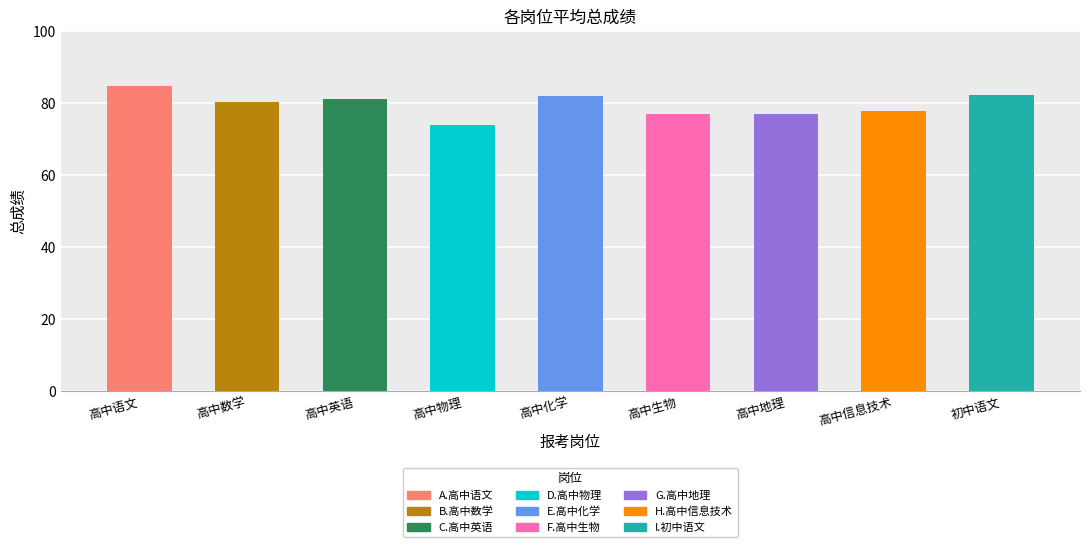

How many series are shown in this chart?

1